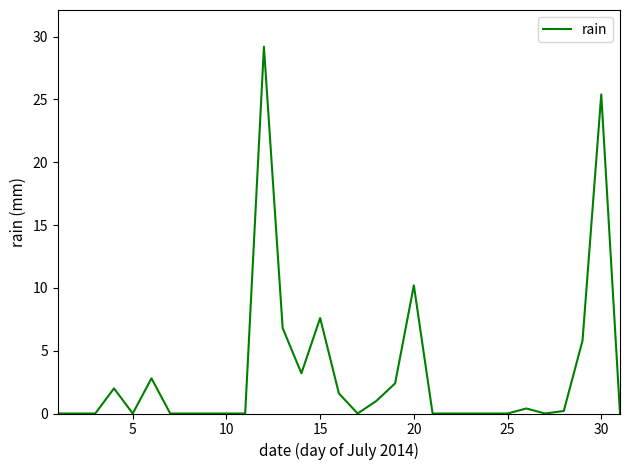

What is the greatest value displayed?

29.2